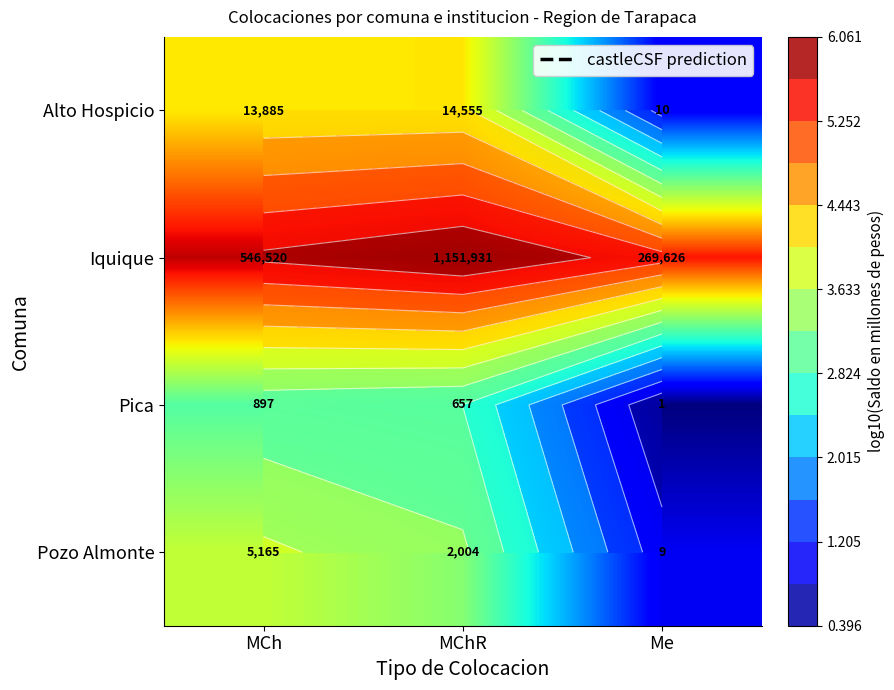

Which category has the highest value across all series?

MChR